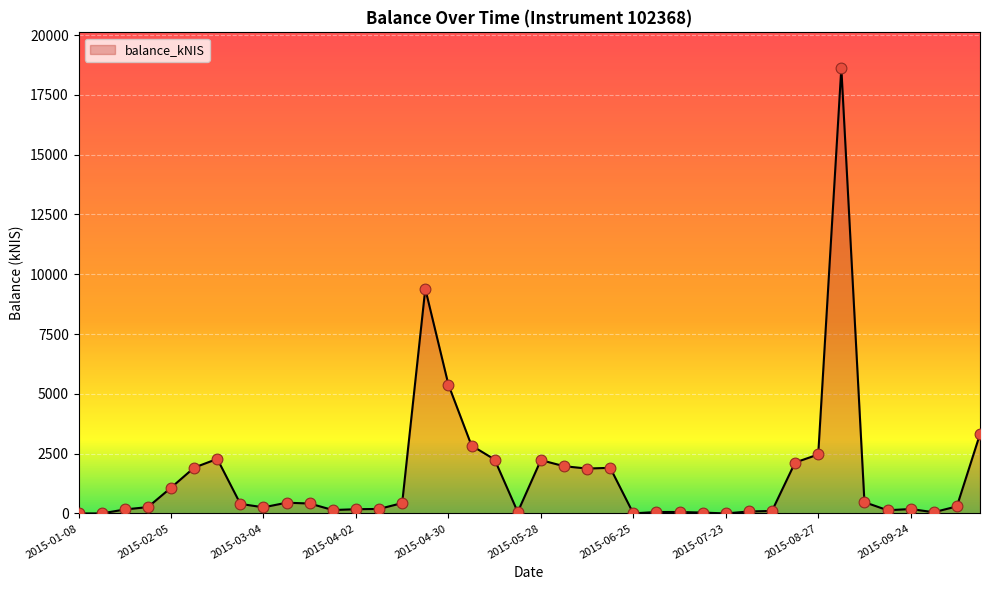

What is the difference between the maximum and minimum values?

18620.5